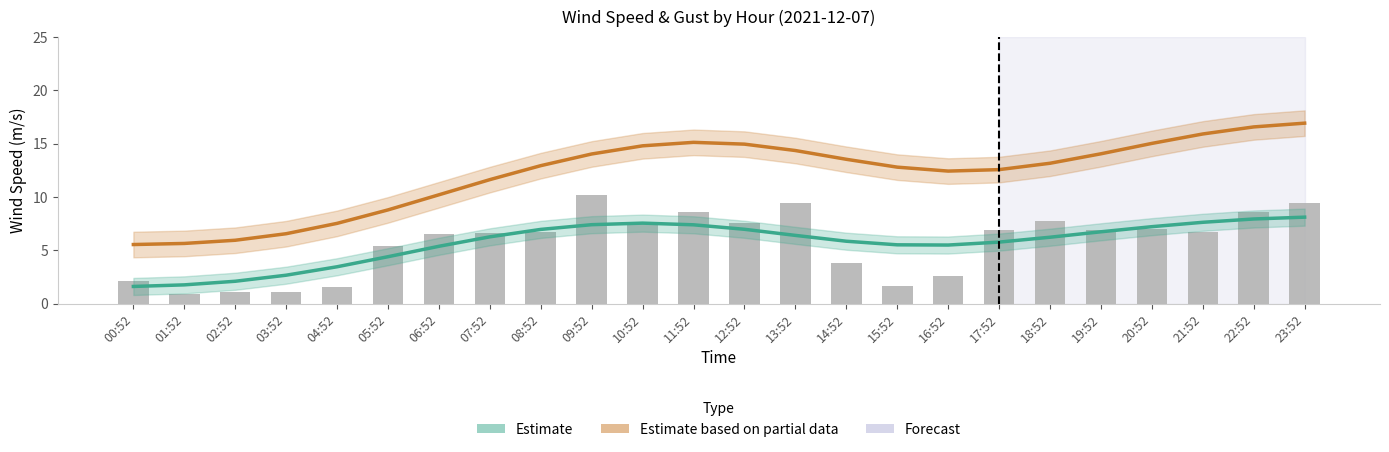

True or false: WIND_SPEED has a value of 3.4 at 00:52.

False